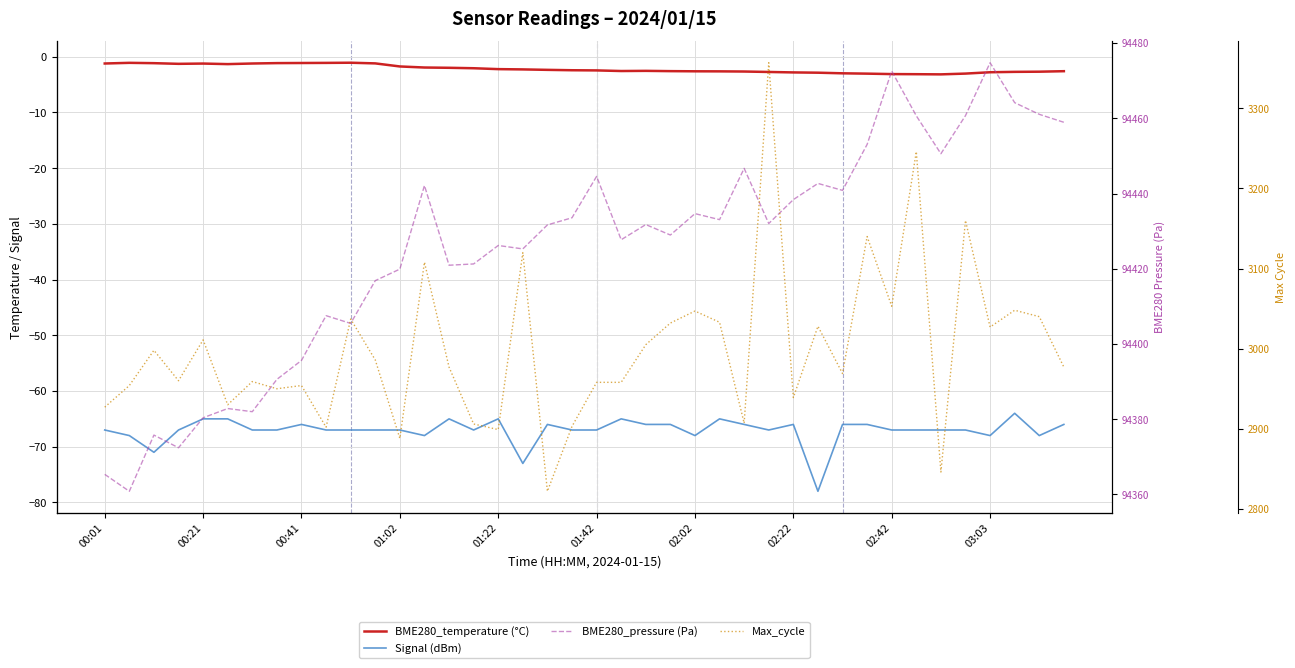

Is the value of Max_cycle at 22 greater than the value of BME280_pressure (Pa) at 02:42?

No